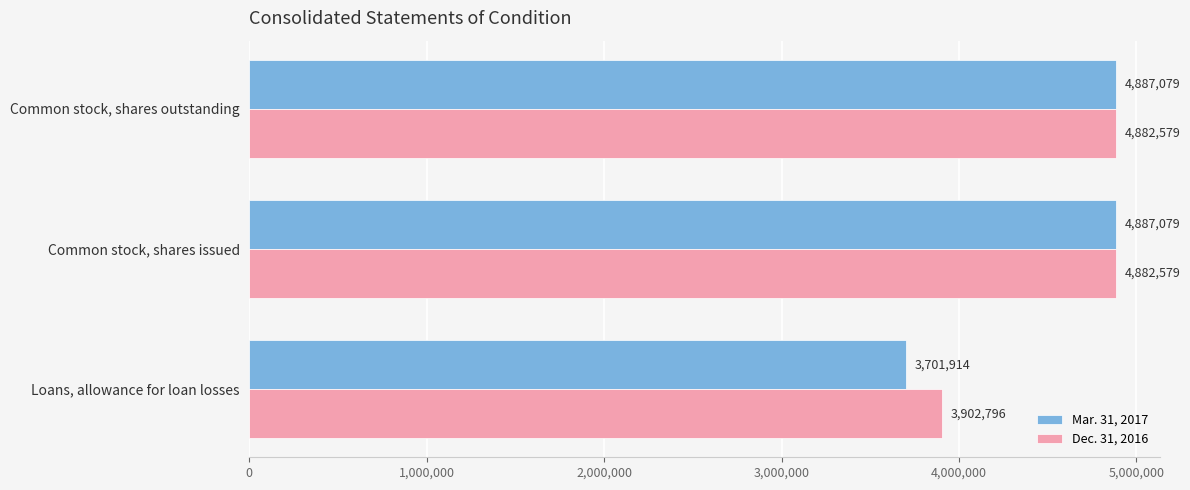

Rank the series by their average value, from highest to lowest.

Dec. 31, 2016, Mar. 31, 2017